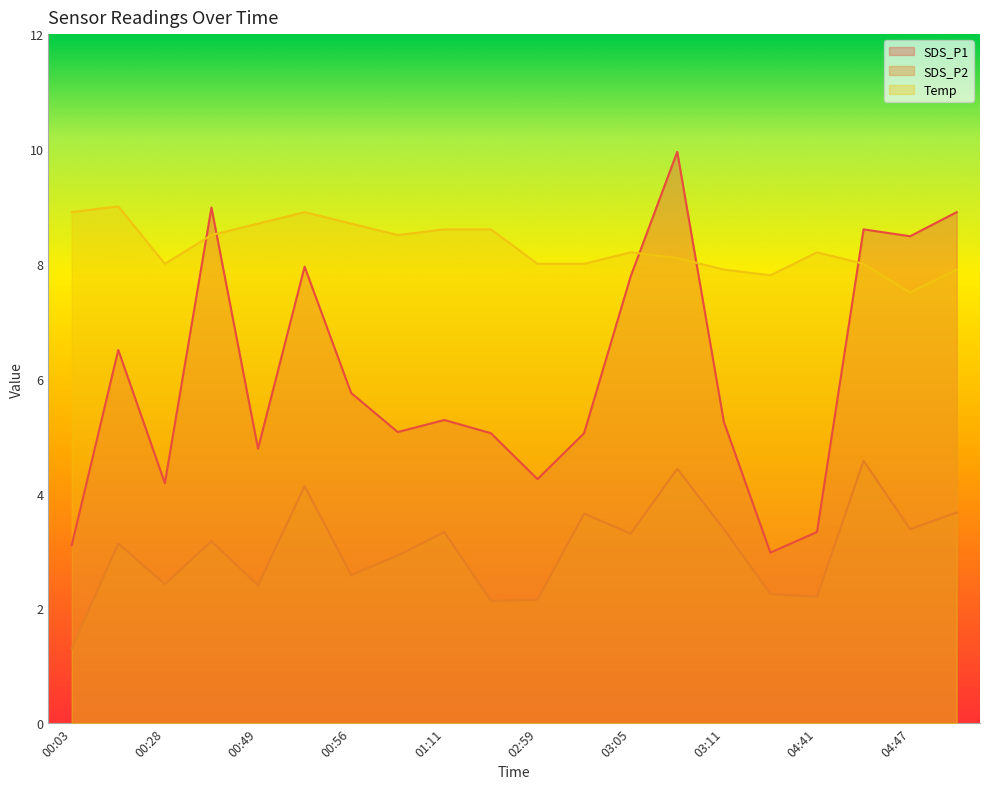

What is the difference between the Temp values at 00:46 and 03:11?

0.6